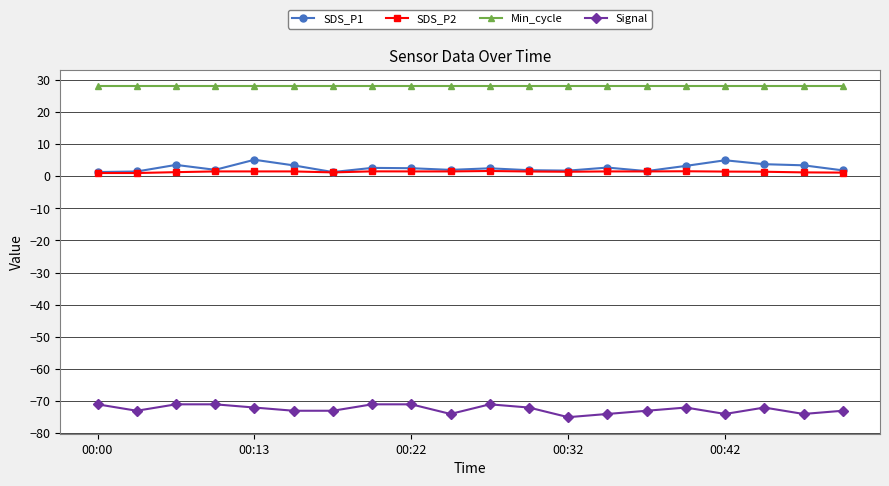

Which series has the largest total across all categories?

Min_cycle